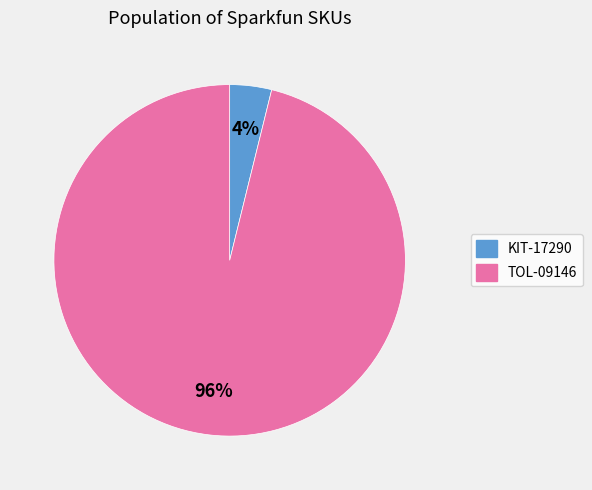

Is the sum of KIT-17290 and TOL-09146 greater than half?

Yes